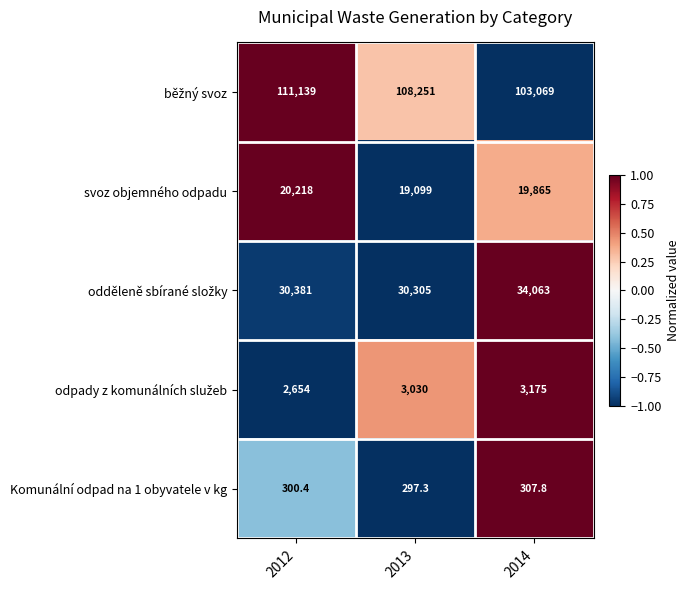

What is the spread (max minus min) of values at 2013?

107953.7